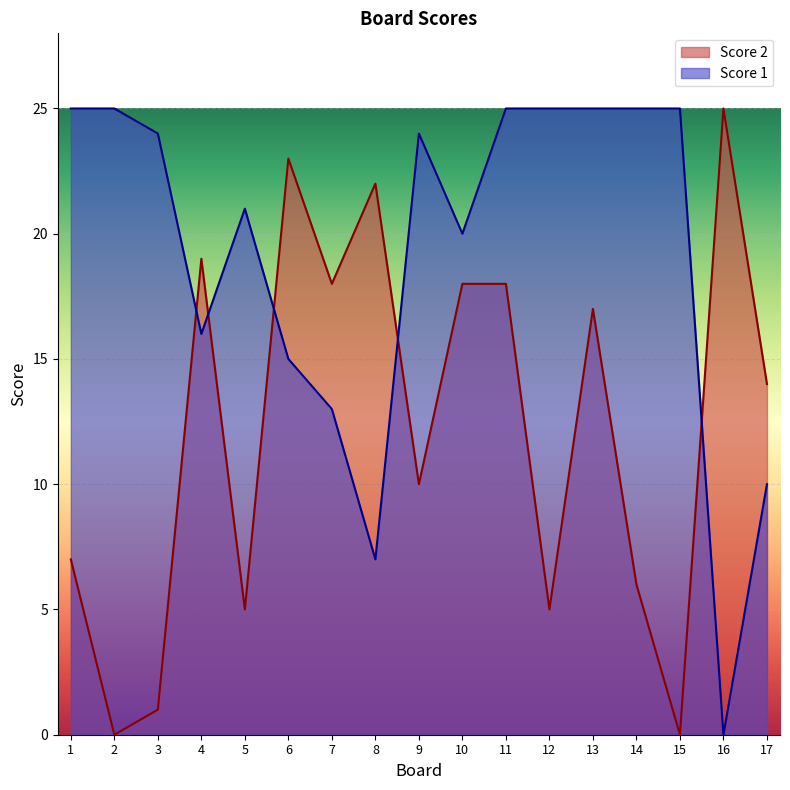

At how many categories does at least one series exceed 15?

16